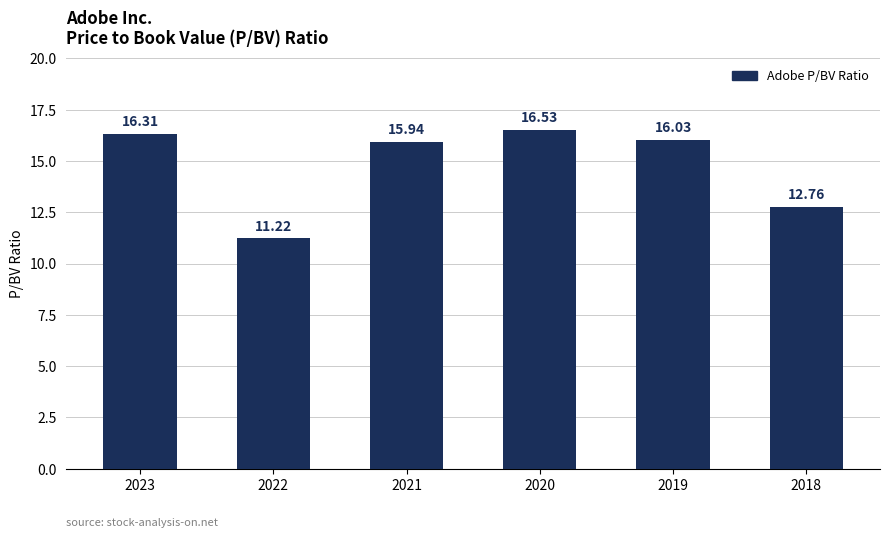

List the labels in order of value, smallest first.

2022, 2018, 2021, 2019, 2023, 2020